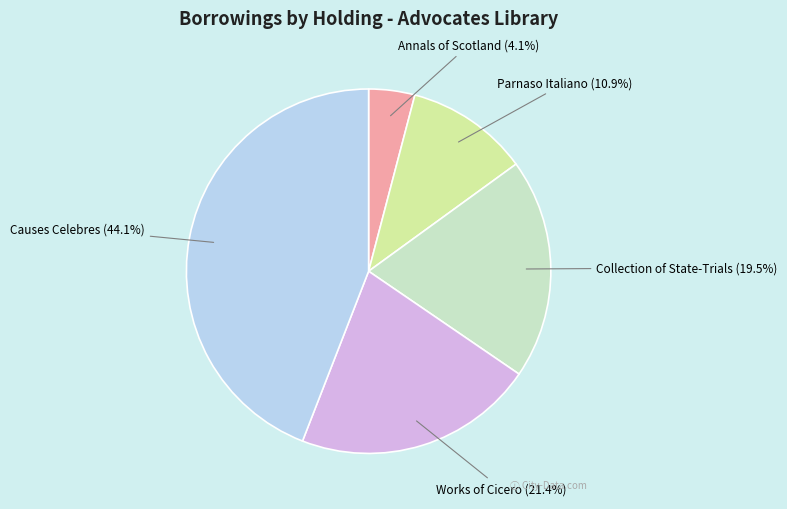

To the nearest percent, what percentage of the pie is Parnaso Italiano?

11%